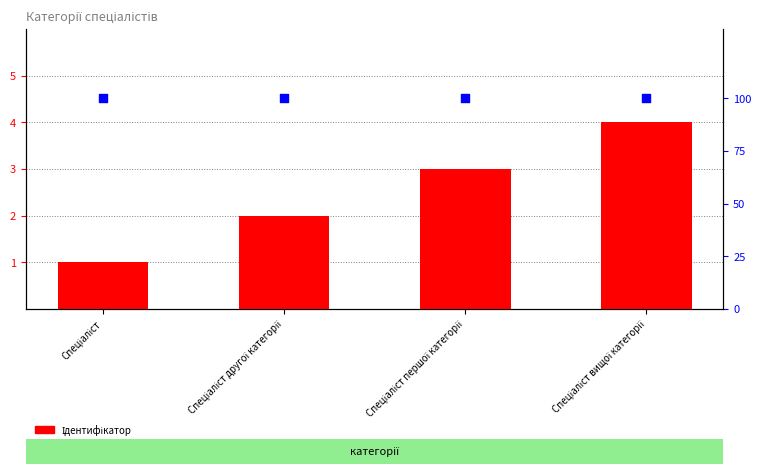

At which category is the sum across all series the highest?

Спеціаліст вищої категорії